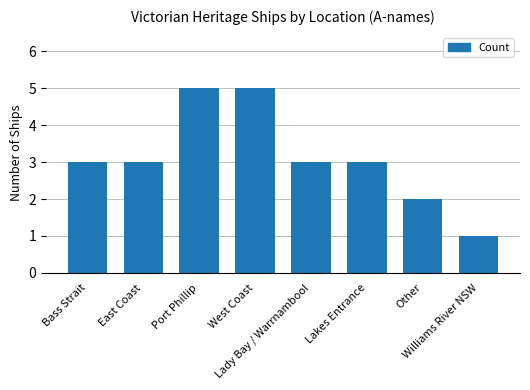

What is the difference between the values at Lakes Entrance and Port Phillip?

2